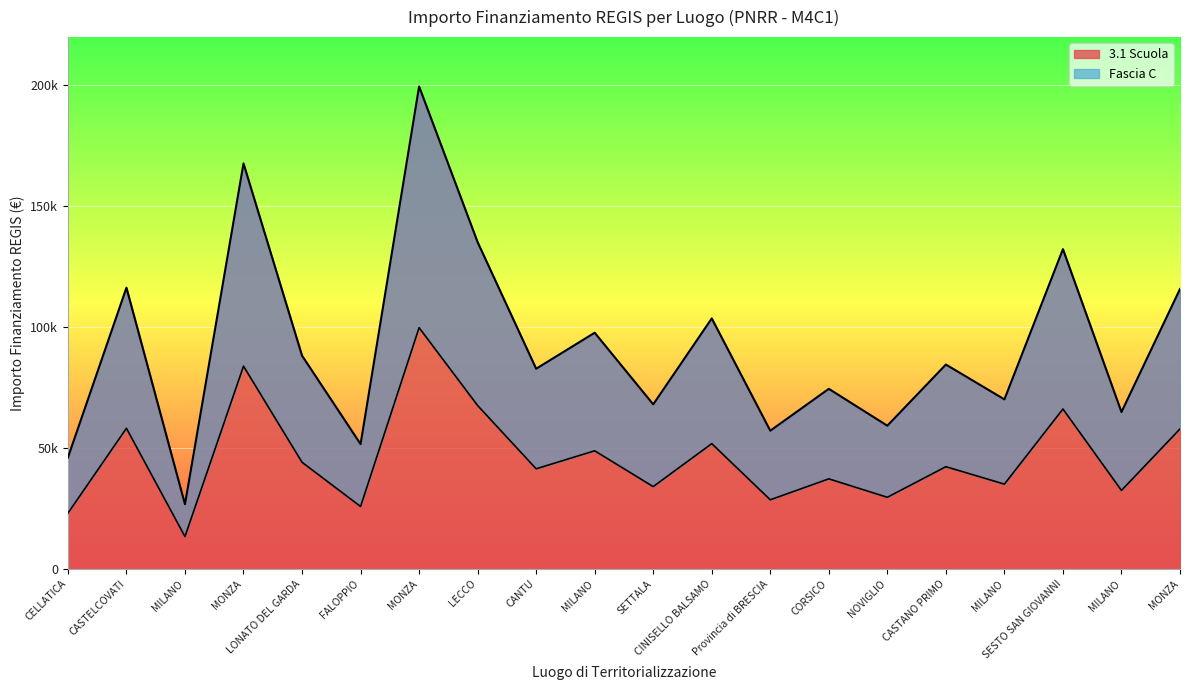

Is it true that 3.1 Scuola equals 60953.9 at MILANO?

False